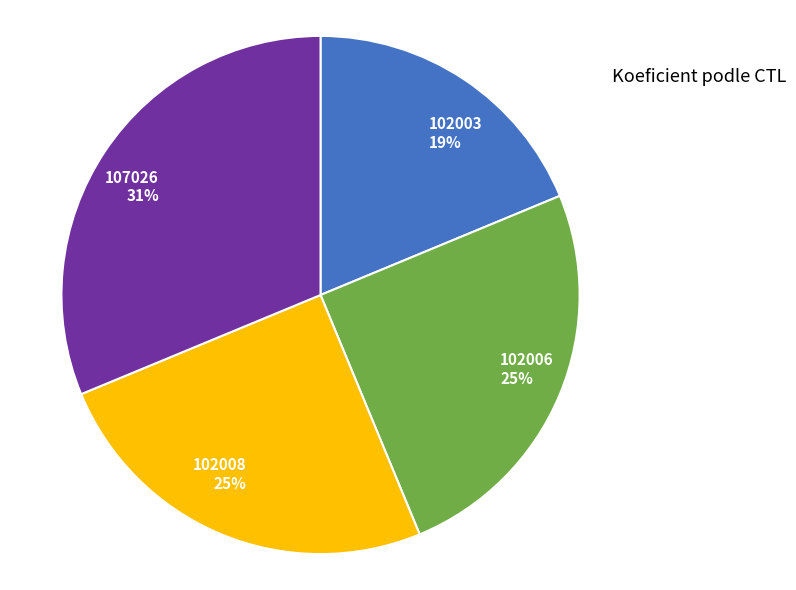

Between 107026 and 102008, which is larger?

107026